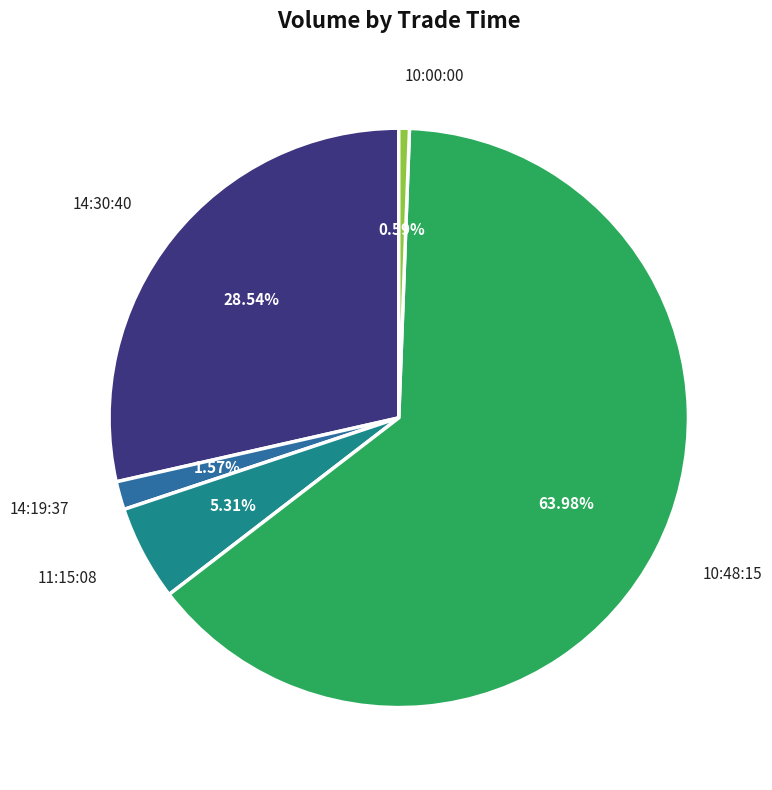

Does any single category account for the majority?

Yes